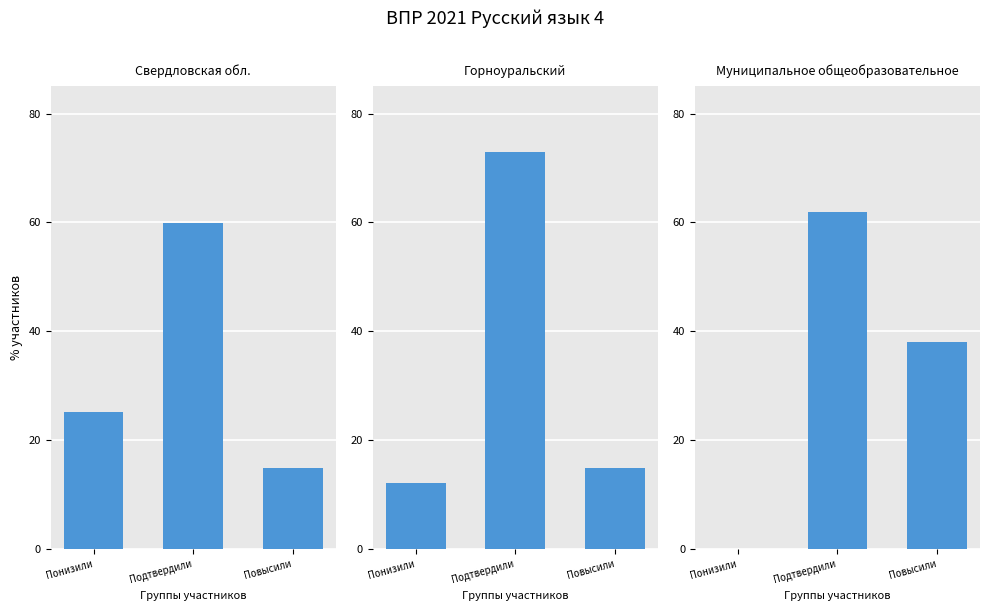

At Понизили, list the series in order from largest to smallest.

Свердловская обл., Горноуральский, Муниципальное общеобразовательное